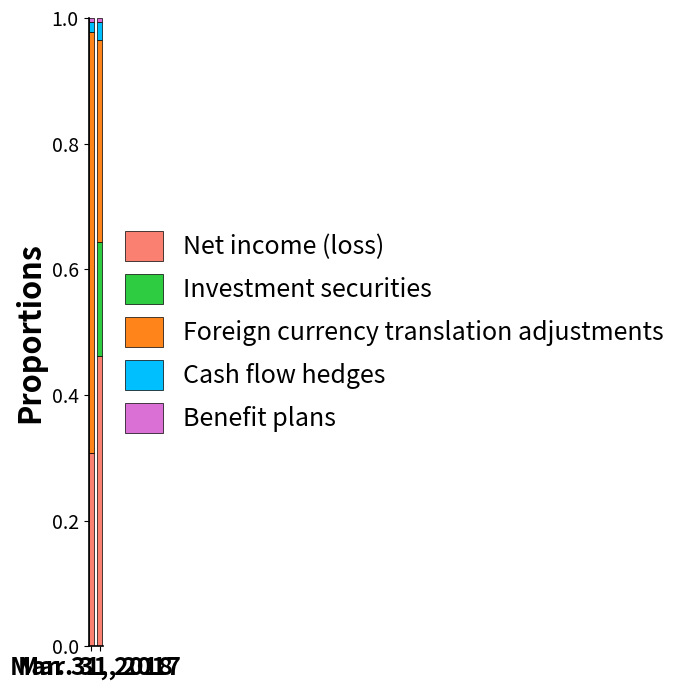

What is the sum of all Net income (loss) values?

0.8